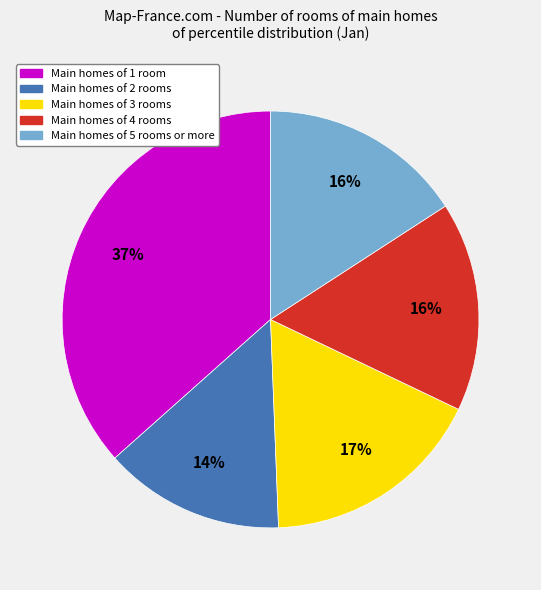

To the nearest percent, what is the average slice percentage?

20%